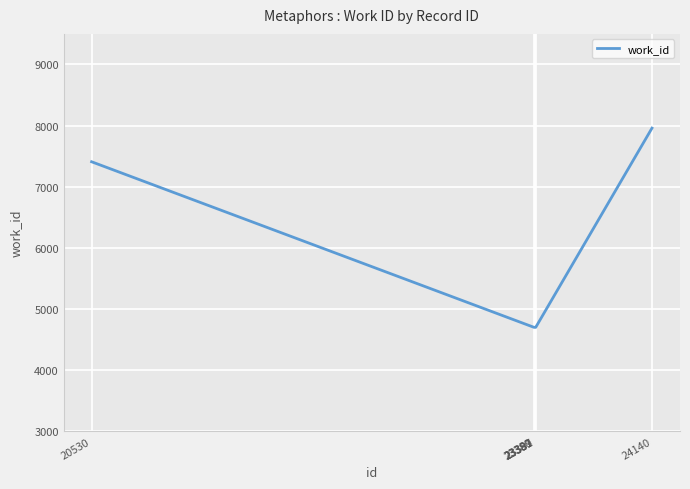

What is the ratio of the value at 23389 to the value at 20530?

0.6